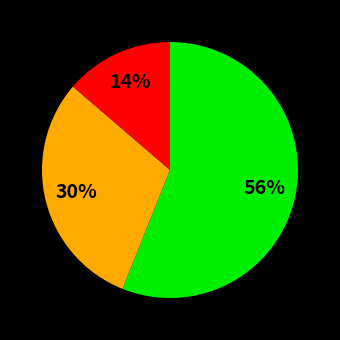

To the nearest percent, what is the average slice percentage?

33%